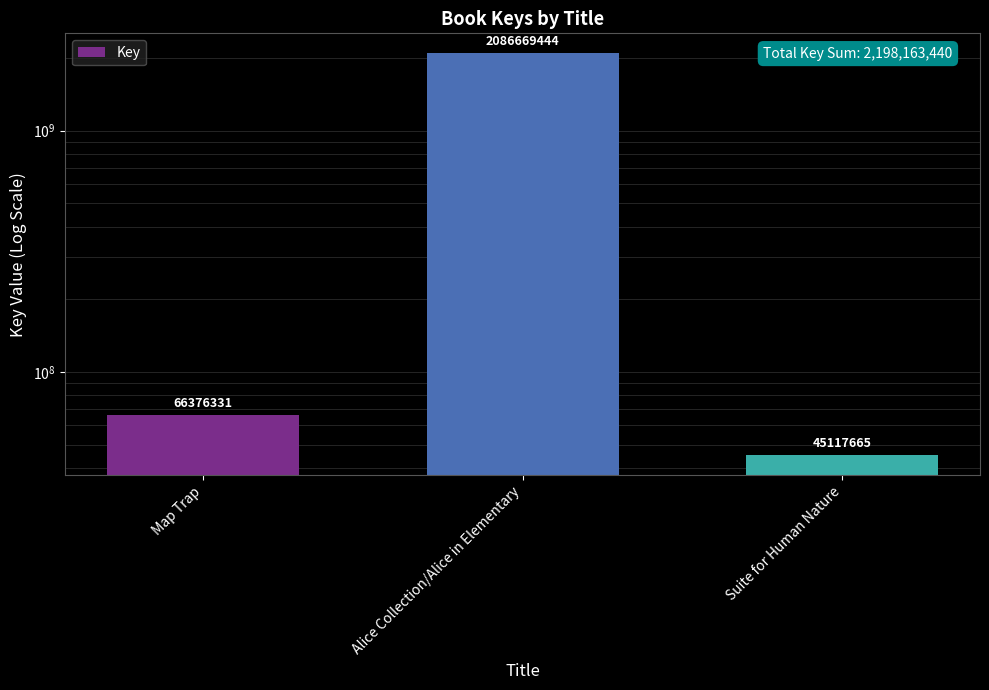

What is the difference between the values at Map Trap and Alice Collection/Alice in Elementary?

2020293113